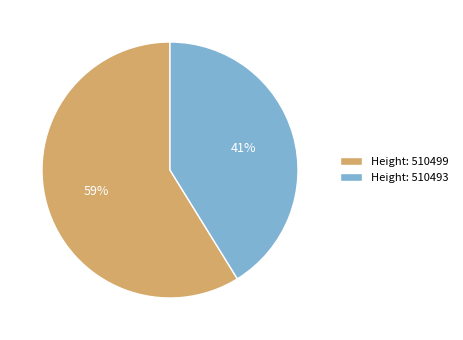

Which category accounts for the majority?

Height: 510499